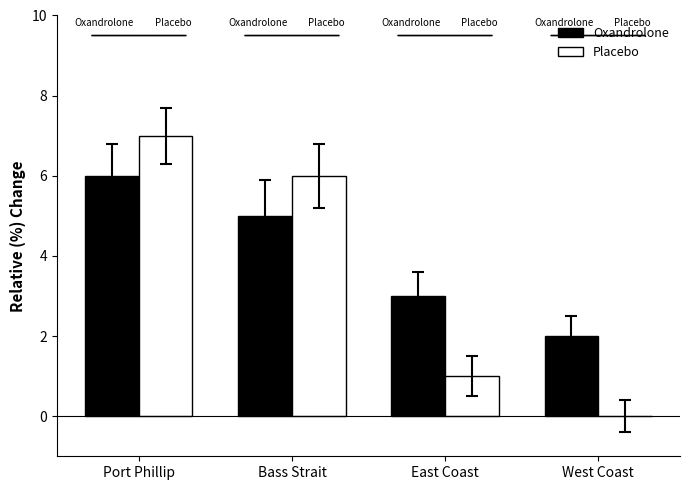

Reading right to left, transcribe all the data shown in this chart.

Oxandrolone: West Coast=2	East Coast=3	Bass Strait=5	Port Phillip=6
Placebo: West Coast=0	East Coast=1	Bass Strait=6	Port Phillip=7